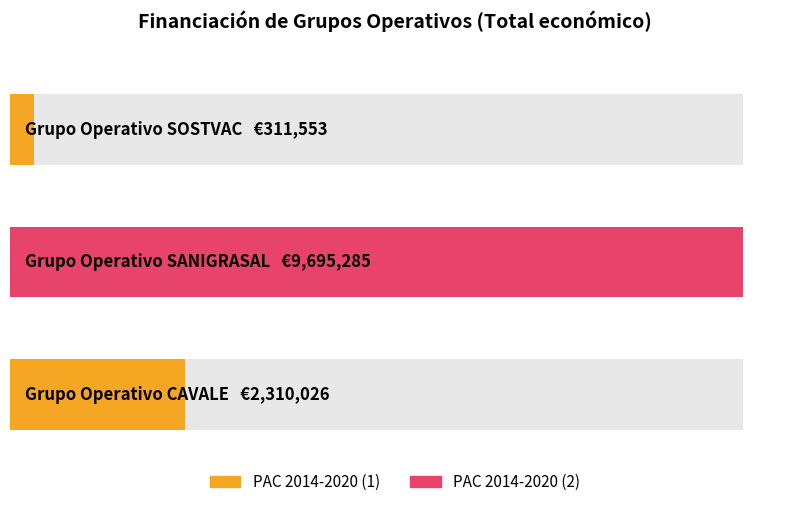

Reading left to right, list all the values displayed in this chart.

SOSTVAC=311553	SANIGRASAL=9695285	CAVALE=2310026